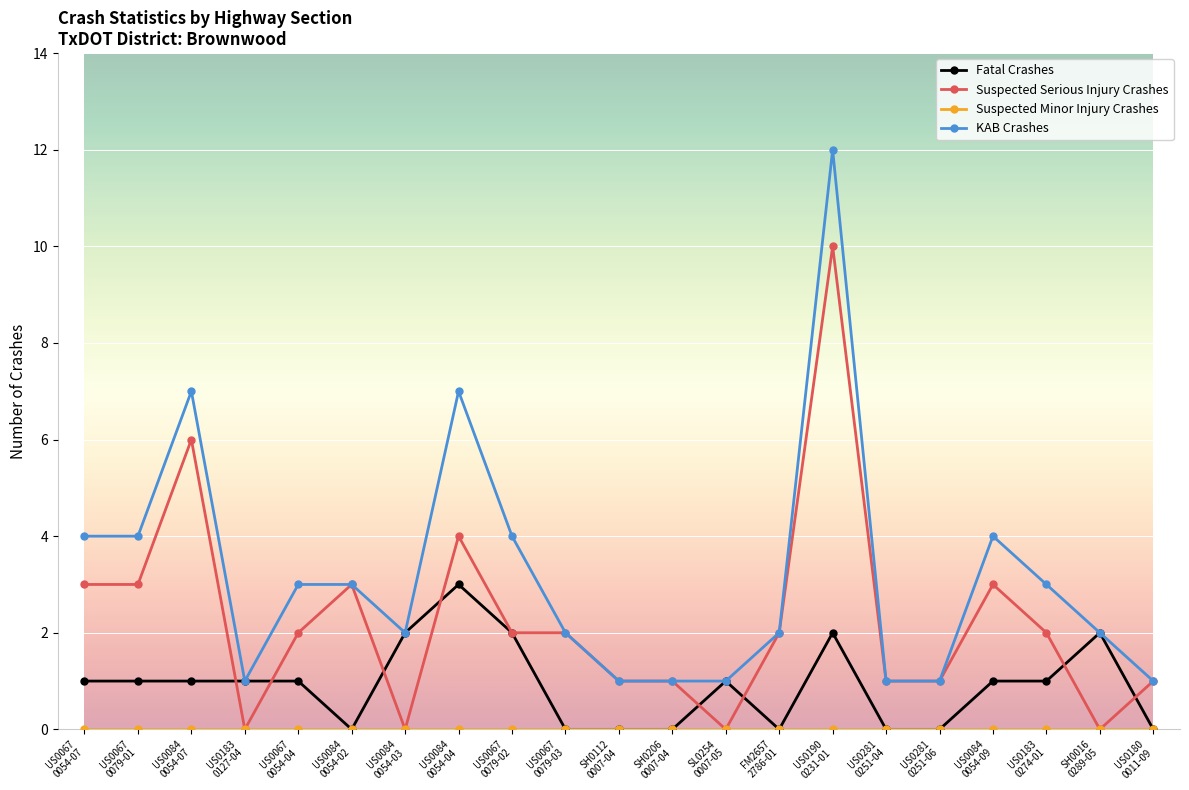

True or false: Fatal Crashes has a value of -2 at SH0112
0007-04.

False